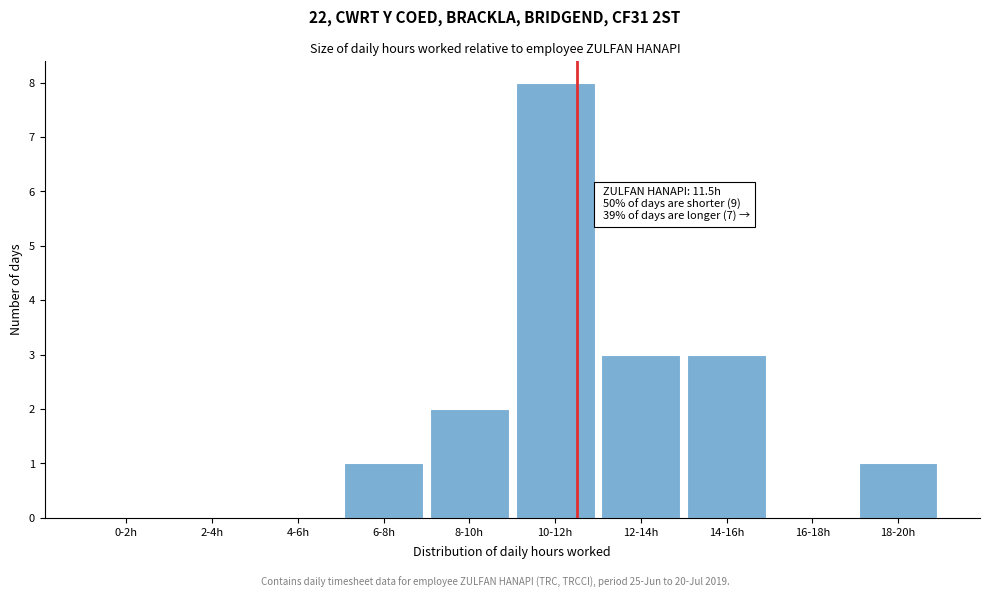

Reading left to right, list all the values displayed in this chart.

0-2h=0	2-4h=0	4-6h=0	6-8h=1	8-10h=2	10-12h=8	12-14h=3	14-16h=3	16-18h=0	18-20h=1